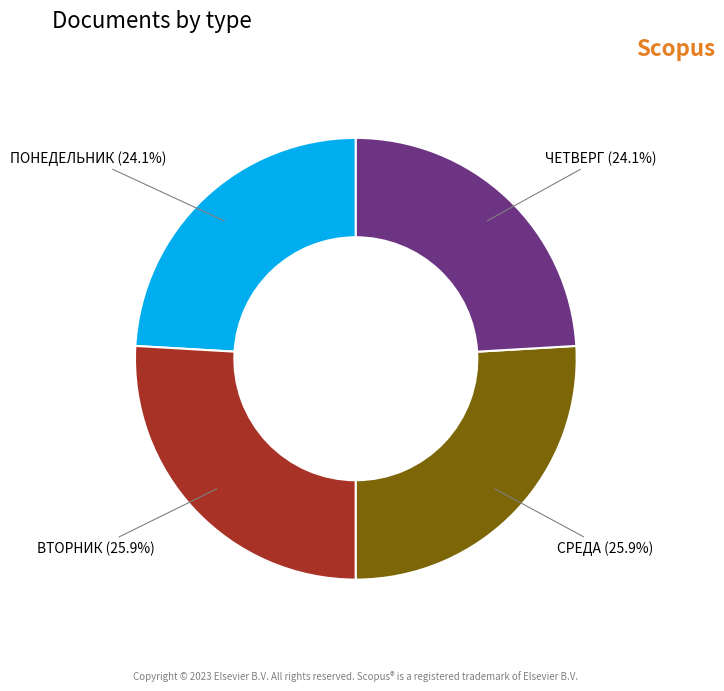

What percentage is NOT represented by СРЕДА?

74.1%